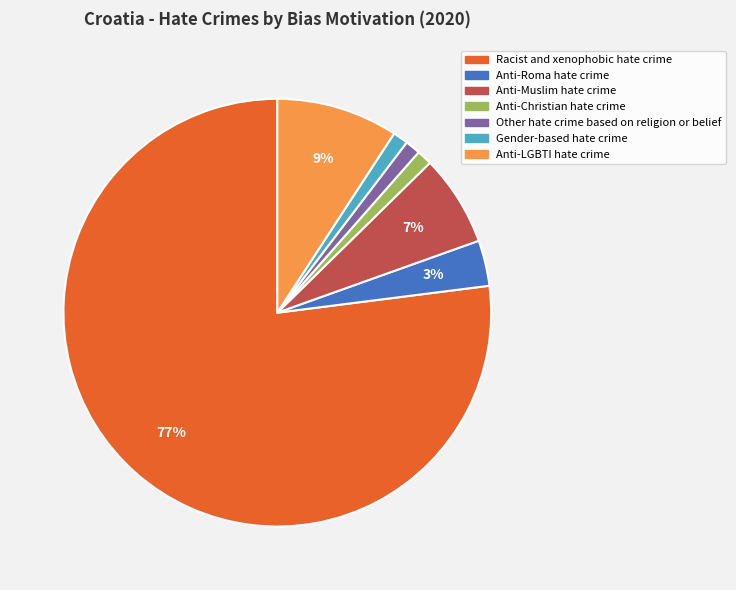

Which has a higher value, Gender-based hate crime or Anti-LGBTI hate crime?

Anti-LGBTI hate crime